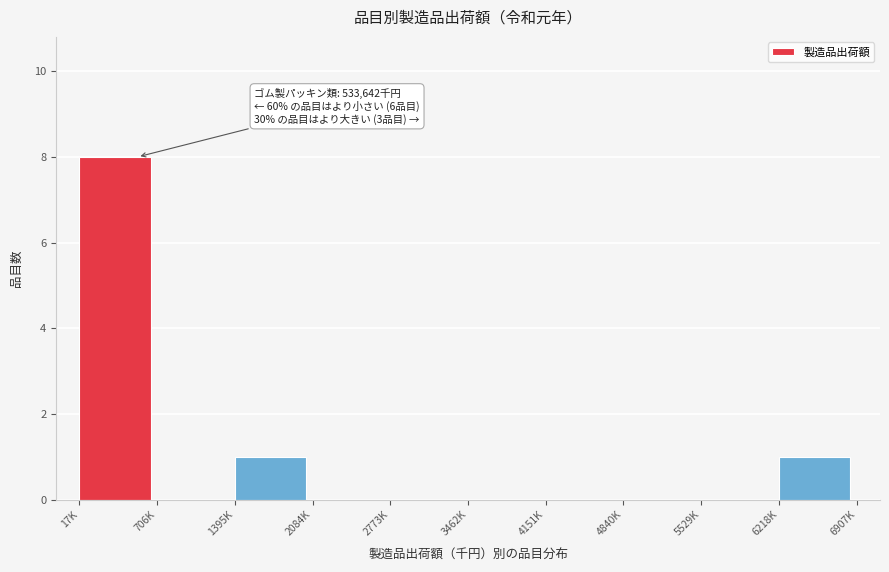

Reading left to right, extract all data points from this chart.

17K=8	706K=0	1395K=1	2084K=0	2773K=0	3462K=0	4151K=0	4840K=0	5529K=0	6218K=1